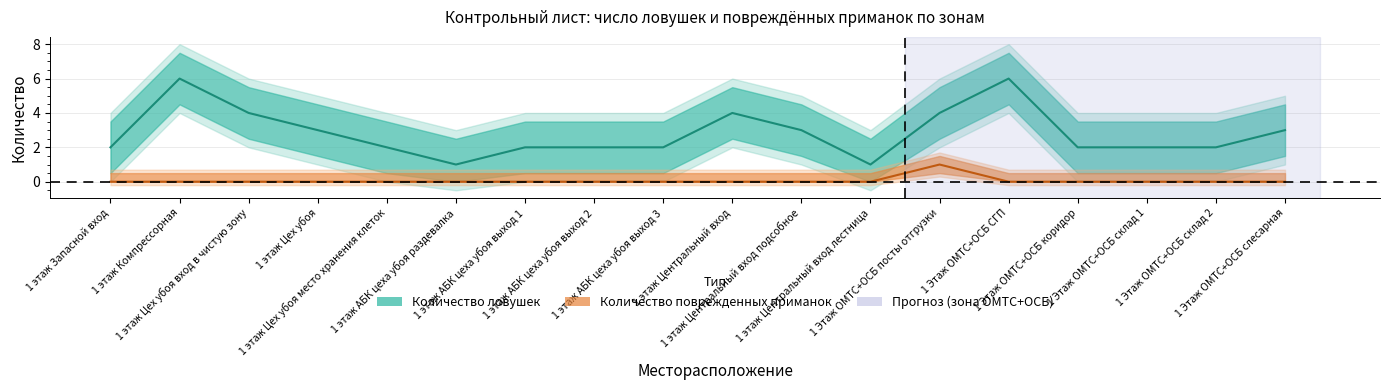

Rank the series at 1 этаж АБК цеха убоя выход 3 from lowest to highest value.

Количество поврежденных приманок, Количество ловушек